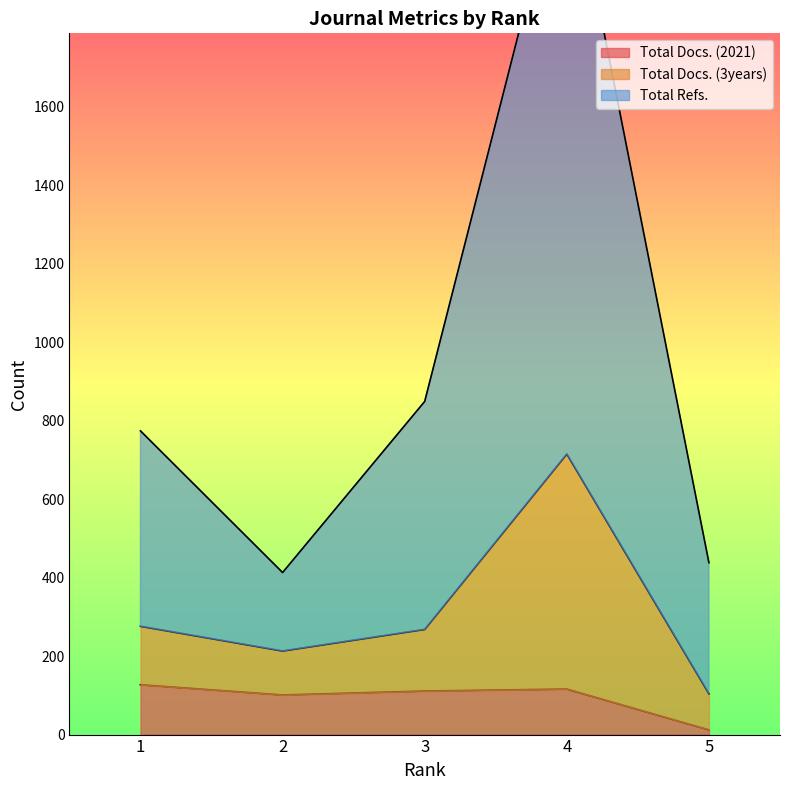

What value does the Total Docs. (2021) series have at 1, to the nearest 5?

125